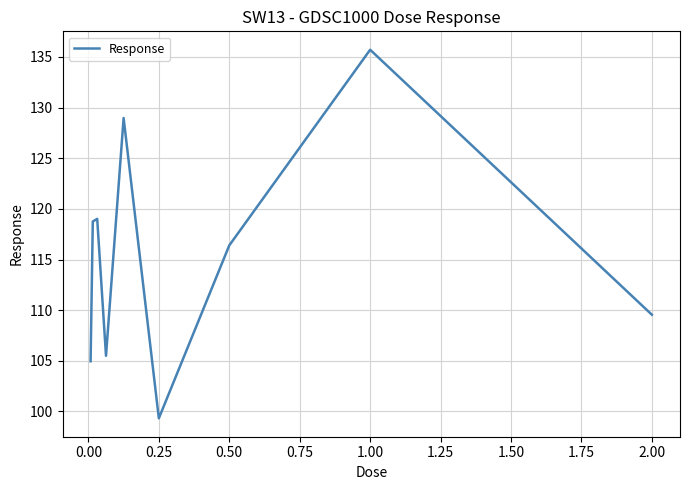

What is the difference between the maximum and minimum values?

36.4